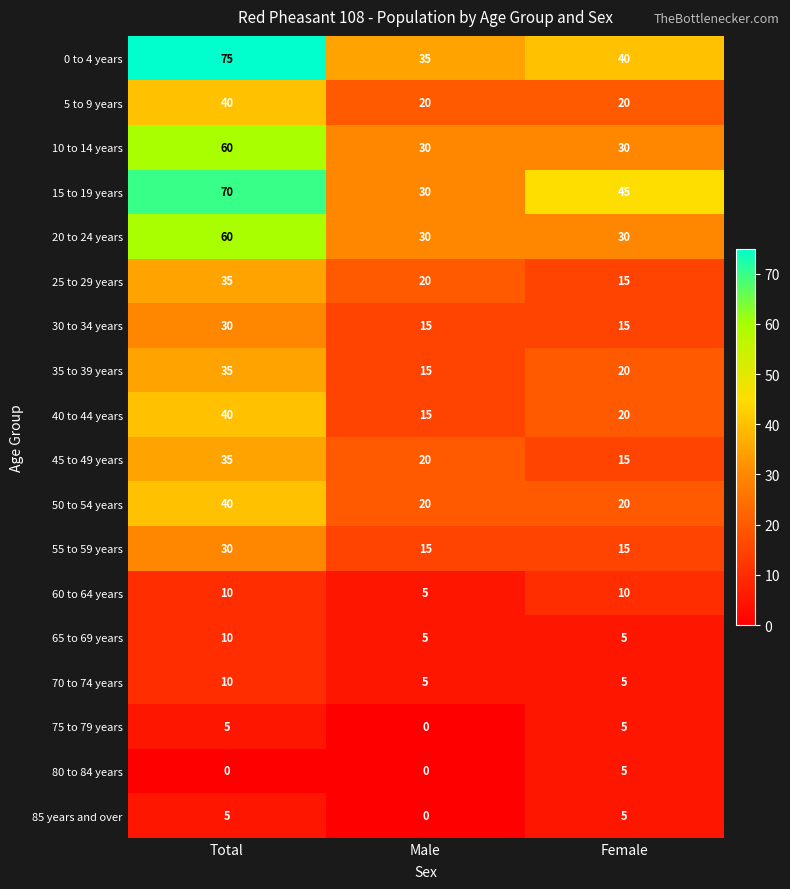

Which category has the highest value across all series?

Total